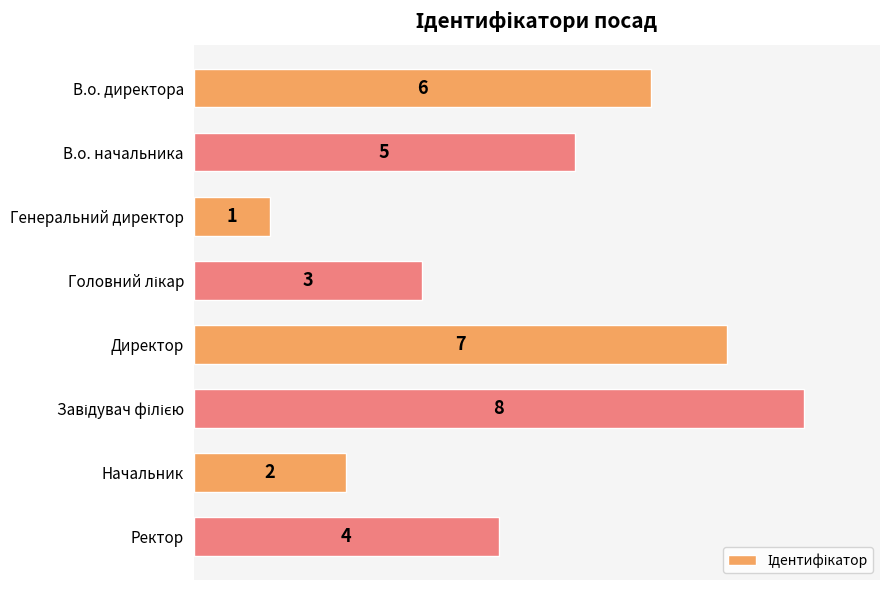

What position from the top is Ректор?

8